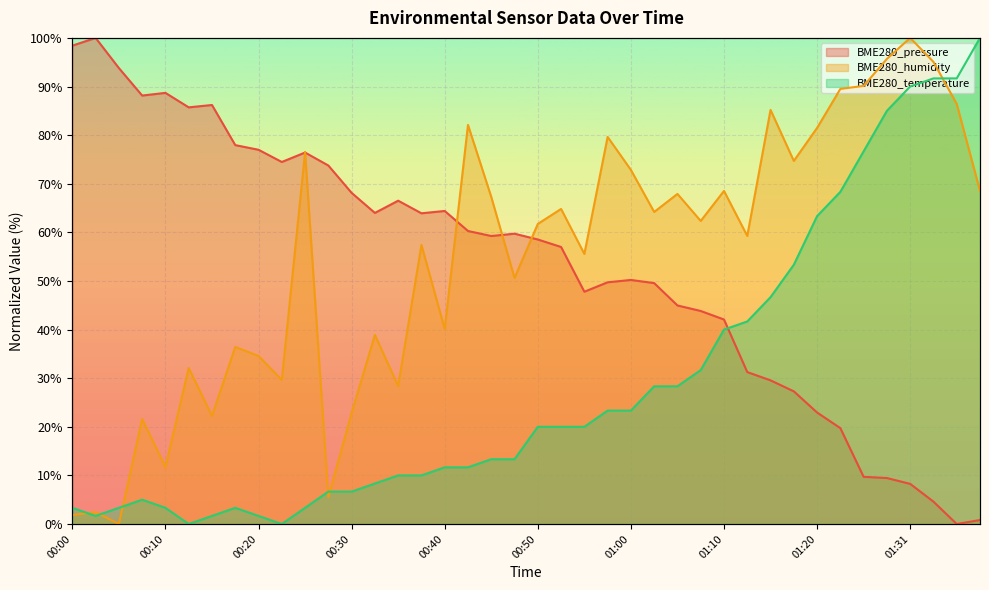

Which label corresponds to the largest value in the chart?

00:03